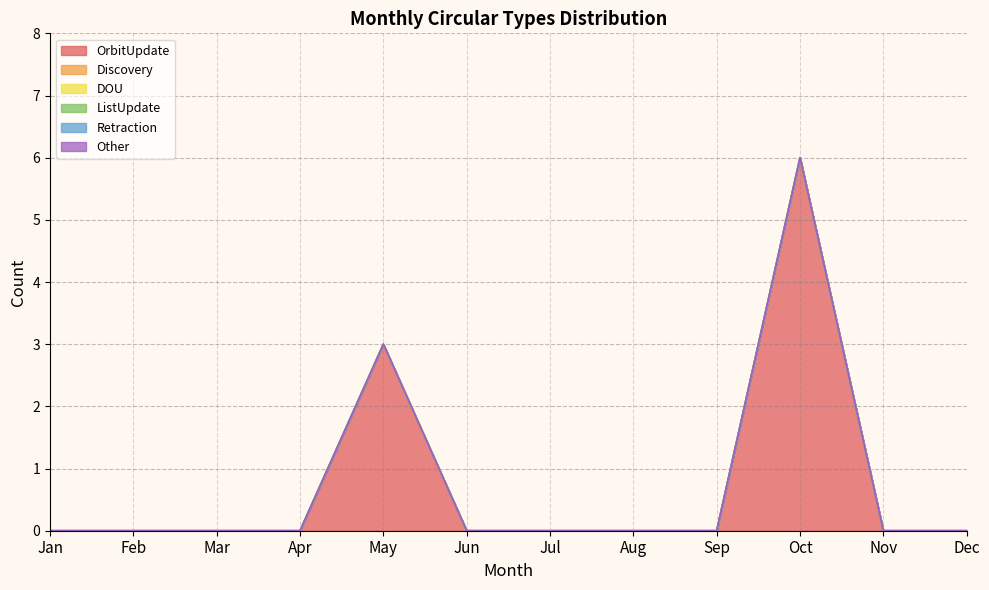

Reading left to right, transcribe all the data shown in this chart.

OrbitUpdate: Jan=0	Feb=0	Mar=0	Apr=0	May=3	Jun=0	Jul=0	Aug=0	Sep=0	Oct=6	Nov=0	Dec=0
Discovery: Jan=0	Feb=0	Mar=0	Apr=0	May=0	Jun=0	Jul=0	Aug=0	Sep=0	Oct=0	Nov=0	Dec=0
DOU: Jan=0	Feb=0	Mar=0	Apr=0	May=0	Jun=0	Jul=0	Aug=0	Sep=0	Oct=0	Nov=0	Dec=0
ListUpdate: Jan=0	Feb=0	Mar=0	Apr=0	May=0	Jun=0	Jul=0	Aug=0	Sep=0	Oct=0	Nov=0	Dec=0
Retraction: Jan=0	Feb=0	Mar=0	Apr=0	May=0	Jun=0	Jul=0	Aug=0	Sep=0	Oct=0	Nov=0	Dec=0
Other: Jan=0	Feb=0	Mar=0	Apr=0	May=0	Jun=0	Jul=0	Aug=0	Sep=0	Oct=0	Nov=0	Dec=0